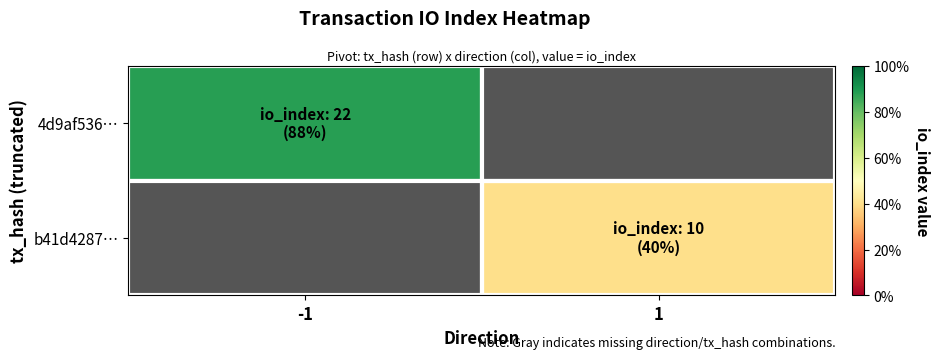

At -1, list the series in order from largest to smallest.

4d9af536…, b41d4287…